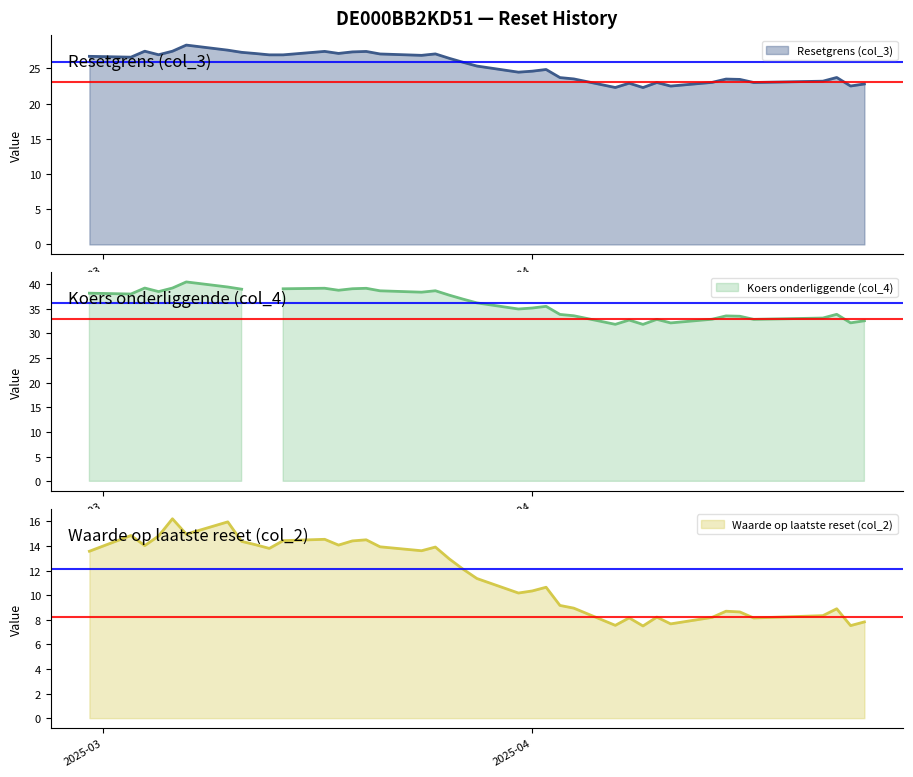

How many lines are shown in the chart?

3